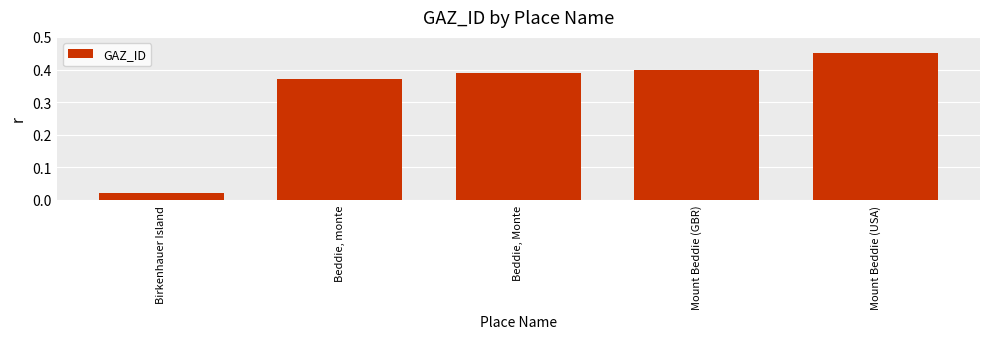

What position from the left is Beddie, Monte?

3